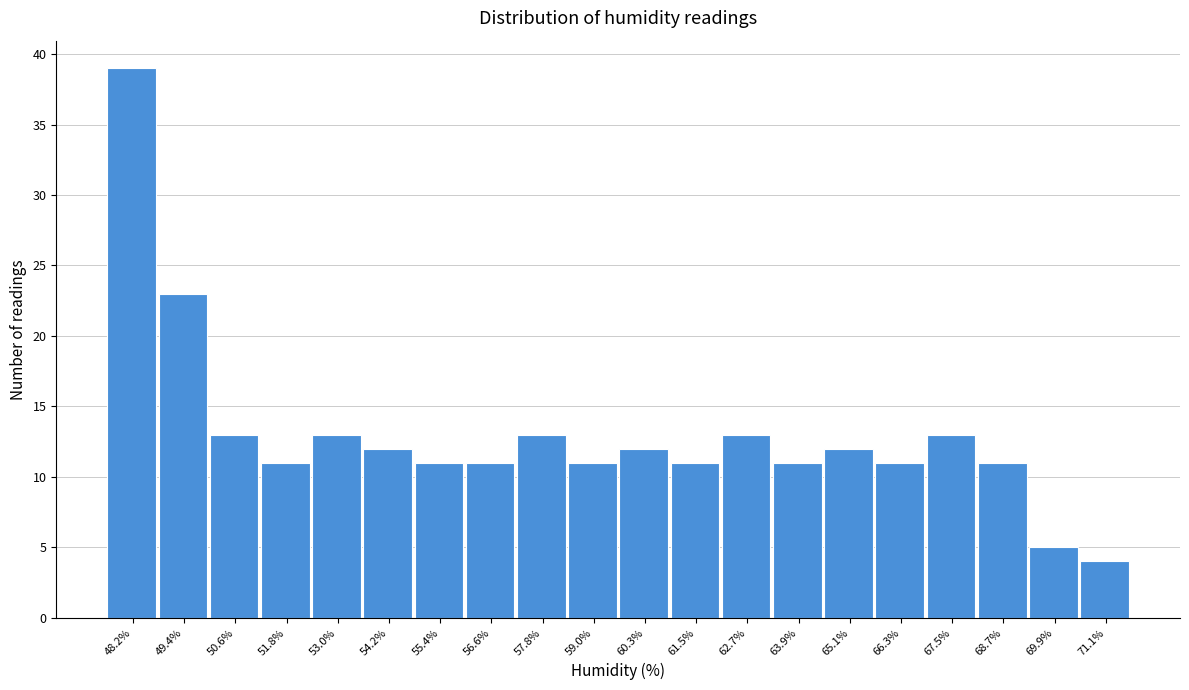

Reading left to right, list all the values displayed in this chart.

48.2%=39	49.4%=23	50.6%=13	51.8%=11	53.0%=13	54.2%=12	55.4%=11	56.6%=11	57.8%=13	59.0%=11	60.3%=12	61.5%=11	62.7%=13	63.9%=11	65.1%=12	66.3%=11	67.5%=13	68.7%=11	69.9%=5	71.1%=4